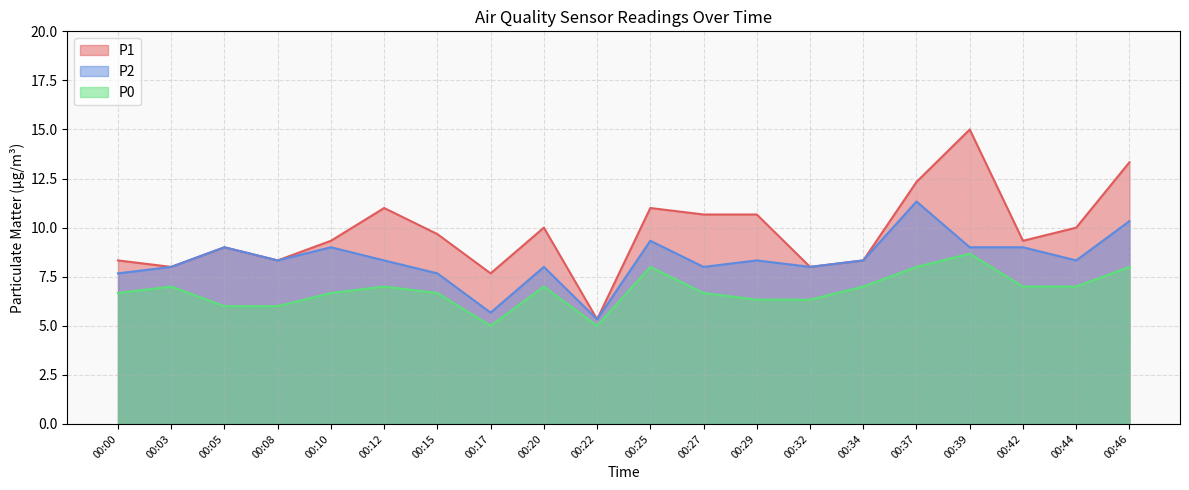

What is the maximum value for P1?

15.0